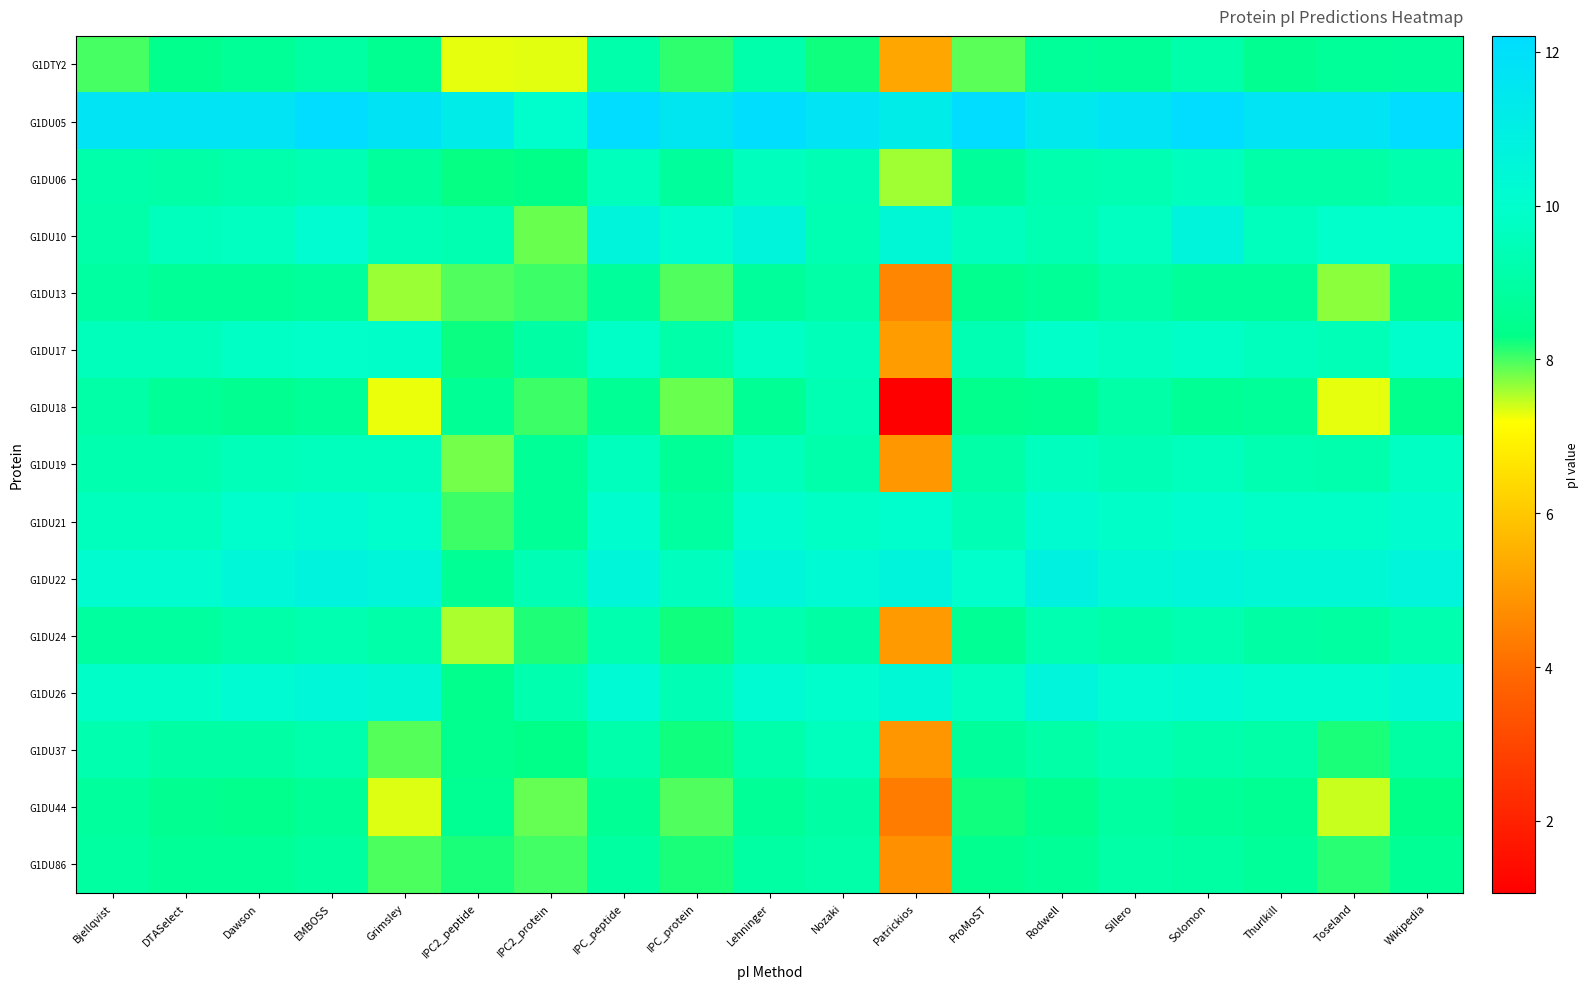

Reading left to right, extract all data points from this chart.

G1DTY2: Bjellqvist=8.0	DTASelect=8.4	Dawson=8.7	EMBOSS=8.9	Grimsley=8.5	IPC2_peptide=7.3	IPC2_protein=7.3	IPC_peptide=9.2	IPC_protein=8.1	Lehninger=9.2	Nozaki=8.2	Patrickios=5.2	ProMoST=7.9	Rodwell=8.7	Sillero=8.6	Solomon=9.2	Thurlkill=8.5	Toseland=8.7	Wikipedia=8.8
G1DU05: Bjellqvist=11.7	DTASelect=11.7	Dawson=11.7	EMBOSS=12.2	Grimsley=11.8	IPC2_peptide=11.2	IPC2_protein=10.0	IPC_peptide=12.2	IPC_protein=11.5	Lehninger=12.1	Nozaki=11.7	Patrickios=11.2	ProMoST=12.2	Rodwell=11.4	Sillero=11.7	Solomon=12.2	Thurlkill=11.7	Toseland=11.7	Wikipedia=12.2
G1DU06: Bjellqvist=9.2	DTASelect=9.0	Dawson=9.2	EMBOSS=9.4	Grimsley=8.8	IPC2_peptide=8.3	IPC2_protein=8.3	IPC_peptide=9.6	IPC_protein=8.8	Lehninger=9.6	Nozaki=9.4	Patrickios=7.6	ProMoST=8.8	Rodwell=9.3	Sillero=9.4	Solomon=9.6	Thurlkill=9.1	Toseland=9.1	Wikipedia=9.3
G1DU10: Bjellqvist=9.1	DTASelect=9.6	Dawson=9.7	EMBOSS=10.2	Grimsley=9.5	IPC2_peptide=9.3	IPC2_protein=7.8	IPC_peptide=10.6	IPC_protein=10.1	Lehninger=10.6	Nozaki=9.4	Patrickios=10.4	ProMoST=9.6	Rodwell=9.4	Sillero=9.7	Solomon=10.6	Thurlkill=9.6	Toseland=10.0	Wikipedia=9.9
G1DU13: Bjellqvist=8.9	DTASelect=8.7	Dawson=8.6	EMBOSS=8.8	Grimsley=7.6	IPC2_peptide=8.0	IPC2_protein=8.0	IPC_peptide=8.8	IPC_protein=8.0	Lehninger=8.8	Nozaki=9.1	Patrickios=4.6	ProMoST=8.4	Rodwell=8.7	Sillero=9.0	Solomon=8.8	Thurlkill=8.7	Toseland=7.7	Wikipedia=8.6
G1DU17: Bjellqvist=9.5	DTASelect=9.5	Dawson=9.8	EMBOSS=9.9	Grimsley=9.9	IPC2_peptide=8.3	IPC2_protein=9.0	IPC_peptide=9.8	IPC_protein=9.1	Lehninger=9.8	Nozaki=9.5	Patrickios=5.1	ProMoST=9.4	Rodwell=9.9	Sillero=9.7	Solomon=9.9	Thurlkill=9.6	Toseland=9.5	Wikipedia=10.0
G1DU18: Bjellqvist=9.0	DTASelect=8.7	Dawson=8.5	EMBOSS=8.7	Grimsley=7.3	IPC2_peptide=8.6	IPC2_protein=8.0	IPC_peptide=8.6	IPC_protein=7.8	Lehninger=8.6	Nozaki=9.3	Patrickios=1.1	ProMoST=8.4	Rodwell=8.5	Sillero=9.1	Solomon=8.6	Thurlkill=8.7	Toseland=7.3	Wikipedia=8.4
G1DU19: Bjellqvist=9.2	DTASelect=9.2	Dawson=9.5	EMBOSS=9.6	Grimsley=9.6	IPC2_peptide=7.8	IPC2_protein=8.7	IPC_peptide=9.6	IPC_protein=8.7	Lehninger=9.5	Nozaki=9.2	Patrickios=4.9	ProMoST=9.1	Rodwell=9.6	Sillero=9.4	Solomon=9.6	Thurlkill=9.3	Toseland=9.2	Wikipedia=9.7
G1DU21: Bjellqvist=9.6	DTASelect=9.6	Dawson=10.0	EMBOSS=10.2	Grimsley=10.0	IPC2_peptide=8.0	IPC2_protein=8.7	IPC_peptide=10.1	IPC_protein=8.9	Lehninger=10.1	Nozaki=9.8	Patrickios=10.0	ProMoST=9.4	Rodwell=10.2	Sillero=9.9	Solomon=10.1	Thurlkill=9.9	Toseland=9.9	Wikipedia=10.1
G1DU22: Bjellqvist=10.1	DTASelect=10.1	Dawson=10.5	EMBOSS=10.7	Grimsley=10.5	IPC2_peptide=8.6	IPC2_protein=9.4	IPC_peptide=10.5	IPC_protein=9.7	Lehninger=10.5	Nozaki=10.3	Patrickios=10.6	ProMoST=9.9	Rodwell=10.8	Sillero=10.4	Solomon=10.5	Thurlkill=10.3	Toseland=10.3	Wikipedia=10.6
G1DU24: Bjellqvist=8.9	DTASelect=8.9	Dawson=9.1	EMBOSS=9.3	Grimsley=9.1	IPC2_peptide=7.6	IPC2_protein=8.2	IPC_peptide=9.3	IPC_protein=8.2	Lehninger=9.3	Nozaki=9.0	Patrickios=5.0	ProMoST=8.6	Rodwell=9.3	Sillero=9.1	Solomon=9.3	Thurlkill=9.0	Toseland=8.9	Wikipedia=9.3
G1DU26: Bjellqvist=9.9	DTASelect=9.9	Dawson=10.2	EMBOSS=10.5	Grimsley=10.3	IPC2_peptide=8.4	IPC2_protein=9.3	IPC_peptide=10.3	IPC_protein=9.4	Lehninger=10.3	Nozaki=10.0	Patrickios=10.3	ProMoST=9.7	Rodwell=10.6	Sillero=10.1	Solomon=10.3	Thurlkill=10.1	Toseland=10.1	Wikipedia=10.4
G1DU37: Bjellqvist=9.3	DTASelect=9.0	Dawson=9.0	EMBOSS=9.2	Grimsley=7.9	IPC2_peptide=8.5	IPC2_protein=8.3	IPC_peptide=9.2	IPC_protein=8.2	Lehninger=9.2	Nozaki=9.6	Patrickios=4.9	ProMoST=8.8	Rodwell=9.0	Sillero=9.4	Solomon=9.2	Thurlkill=9.1	Toseland=8.2	Wikipedia=8.9
G1DU44: Bjellqvist=8.8	DTASelect=8.5	Dawson=8.4	EMBOSS=8.6	Grimsley=7.4	IPC2_peptide=8.6	IPC2_protein=7.9	IPC_peptide=8.6	IPC_protein=8.0	Lehninger=8.6	Nozaki=9.0	Patrickios=4.3	ProMoST=8.2	Rodwell=8.4	Sillero=8.9	Solomon=8.6	Thurlkill=8.6	Toseland=7.4	Wikipedia=8.3
G1DU86: Bjellqvist=8.9	DTASelect=8.7	Dawson=8.7	EMBOSS=8.9	Grimsley=8.0	IPC2_peptide=8.2	IPC2_protein=8.0	IPC_peptide=8.9	IPC_protein=8.2	Lehninger=8.9	Nozaki=9.1	Patrickios=4.8	ProMoST=8.5	Rodwell=8.7	Sillero=9.0	Solomon=8.9	Thurlkill=8.7	Toseland=8.1	Wikipedia=8.6